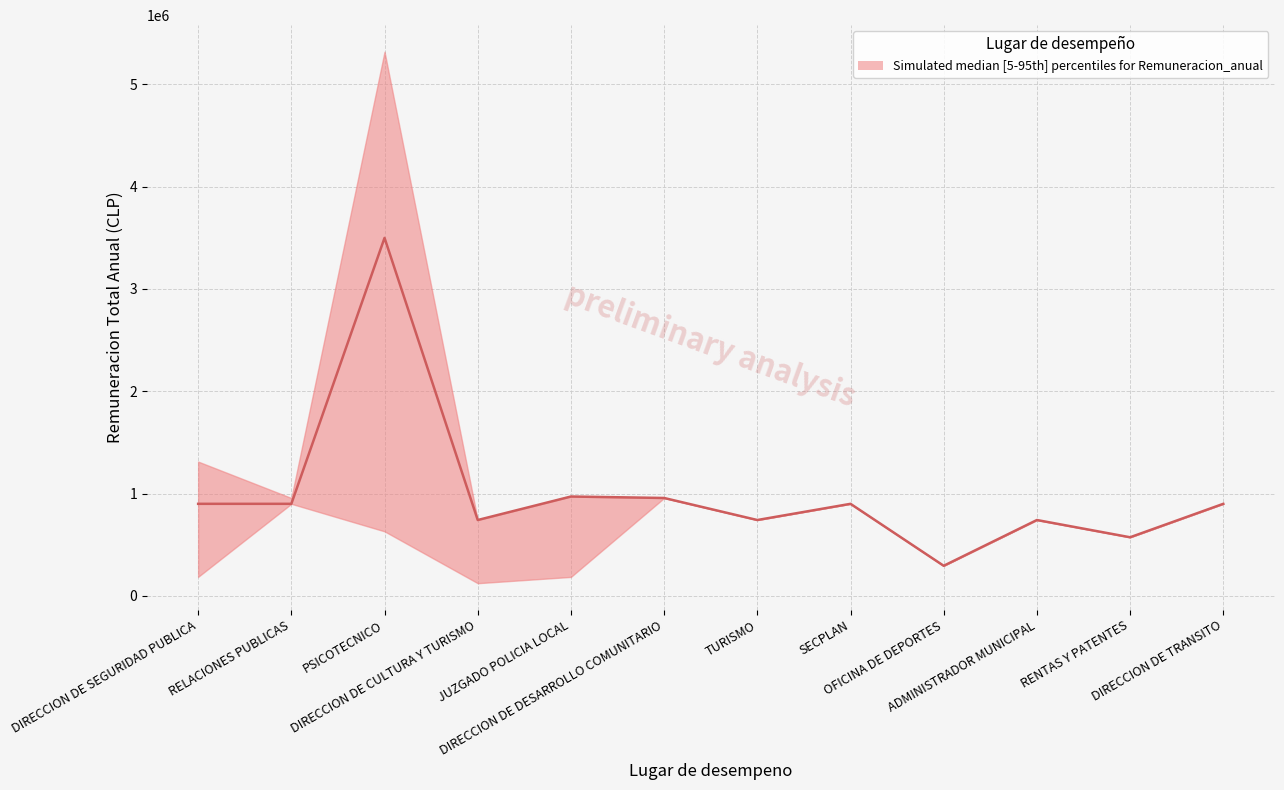

Which series has the largest total across all categories?

upper